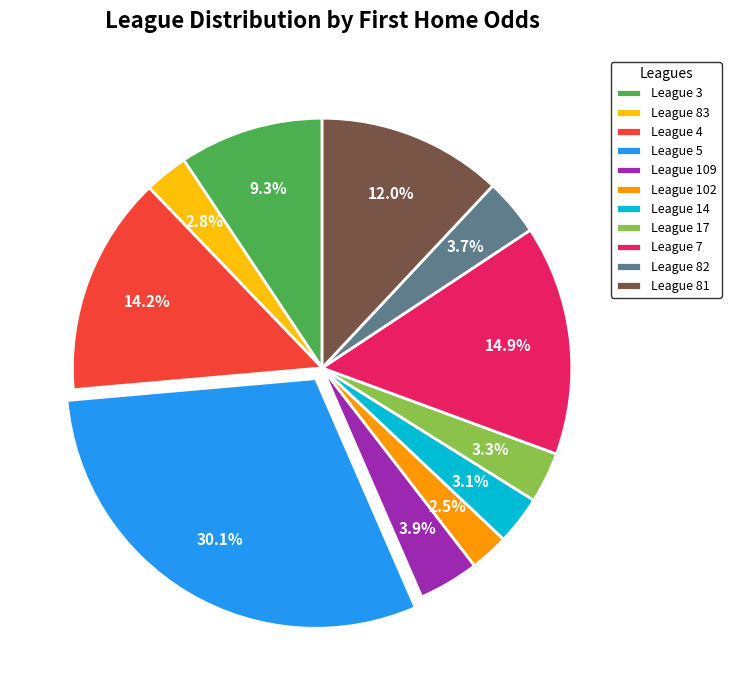

Which has a higher value, League 3 or League 4?

League 4